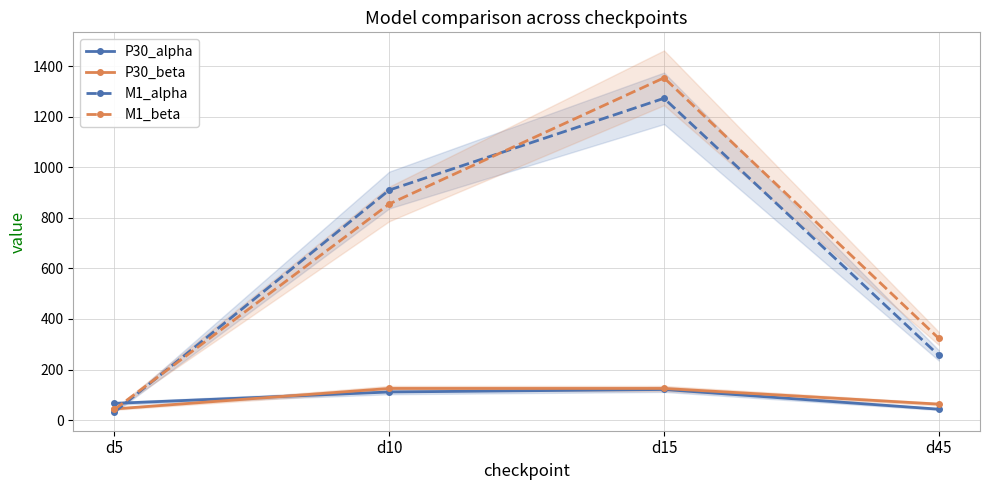

What is the total value across all series at d5?

184